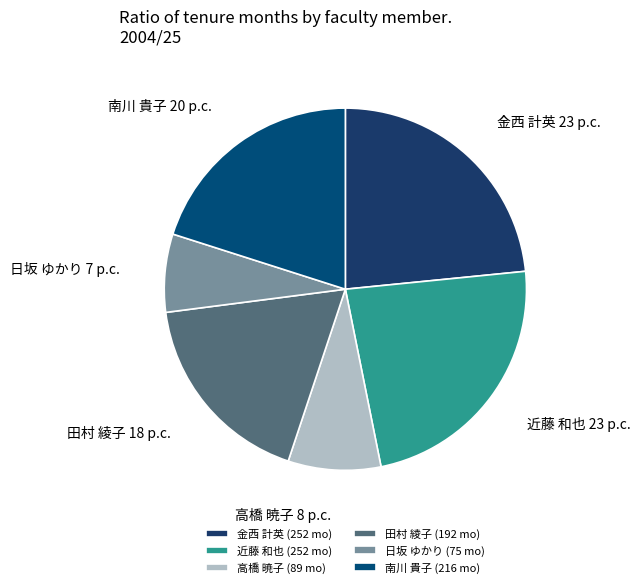

To the nearest percent, what portion does 金西 計英 represent?

23%